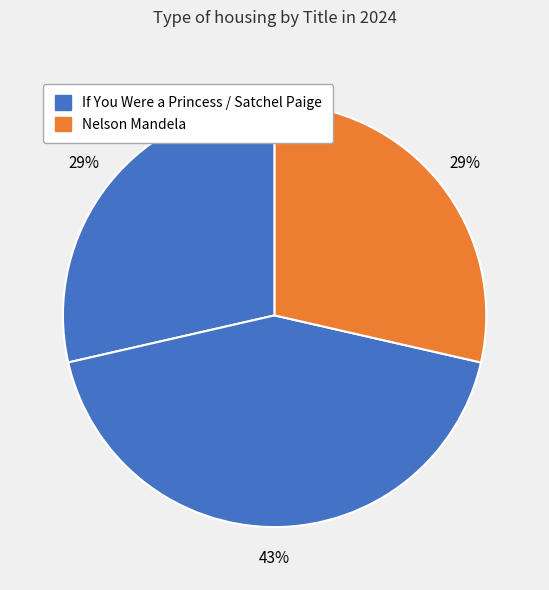

Count the number of slices in the pie.

3